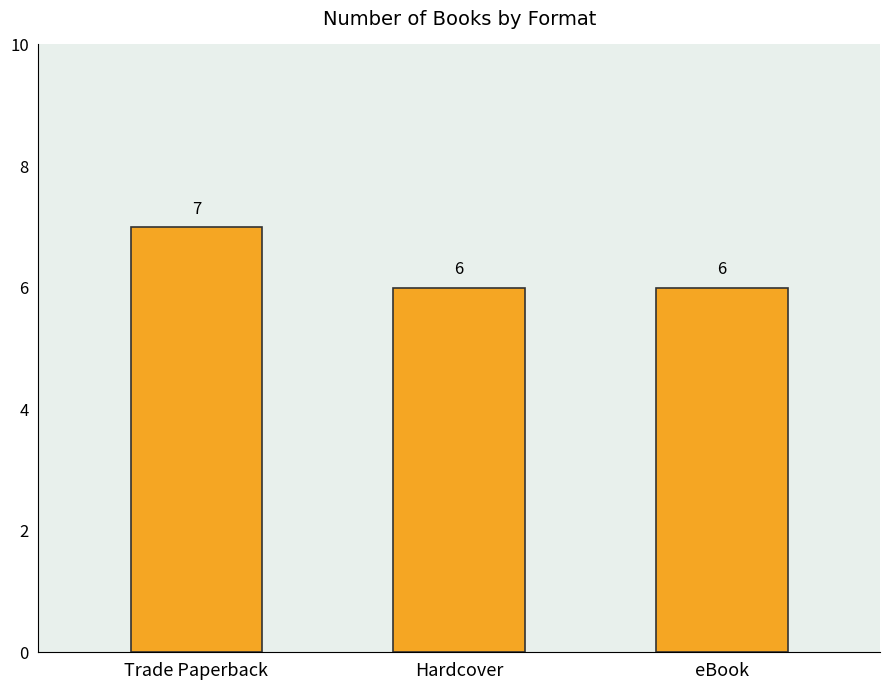

How many values are between 6 and 7?

3